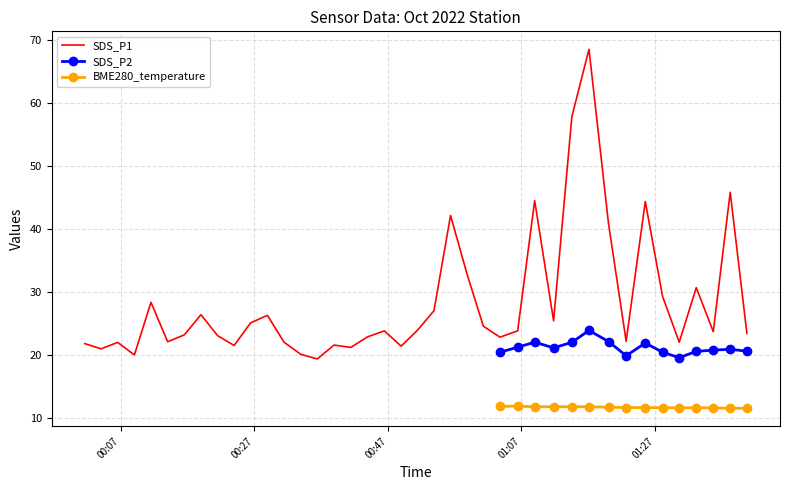

What is the maximum value for SDS_P2?

23.9